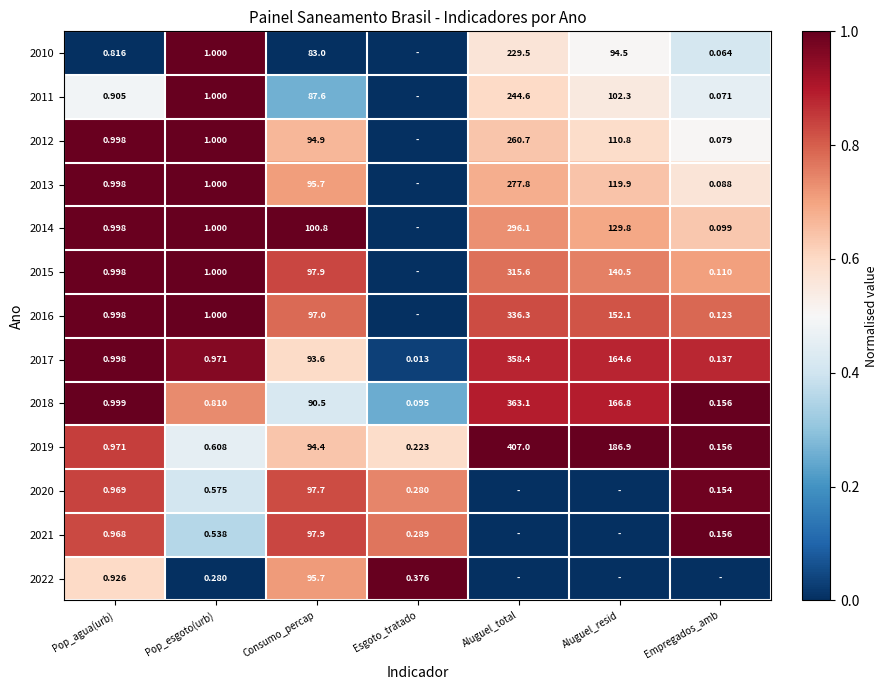

Is the value of 2012 at Empregados_amb greater than the value of 2014 at Empregados_amb?

No